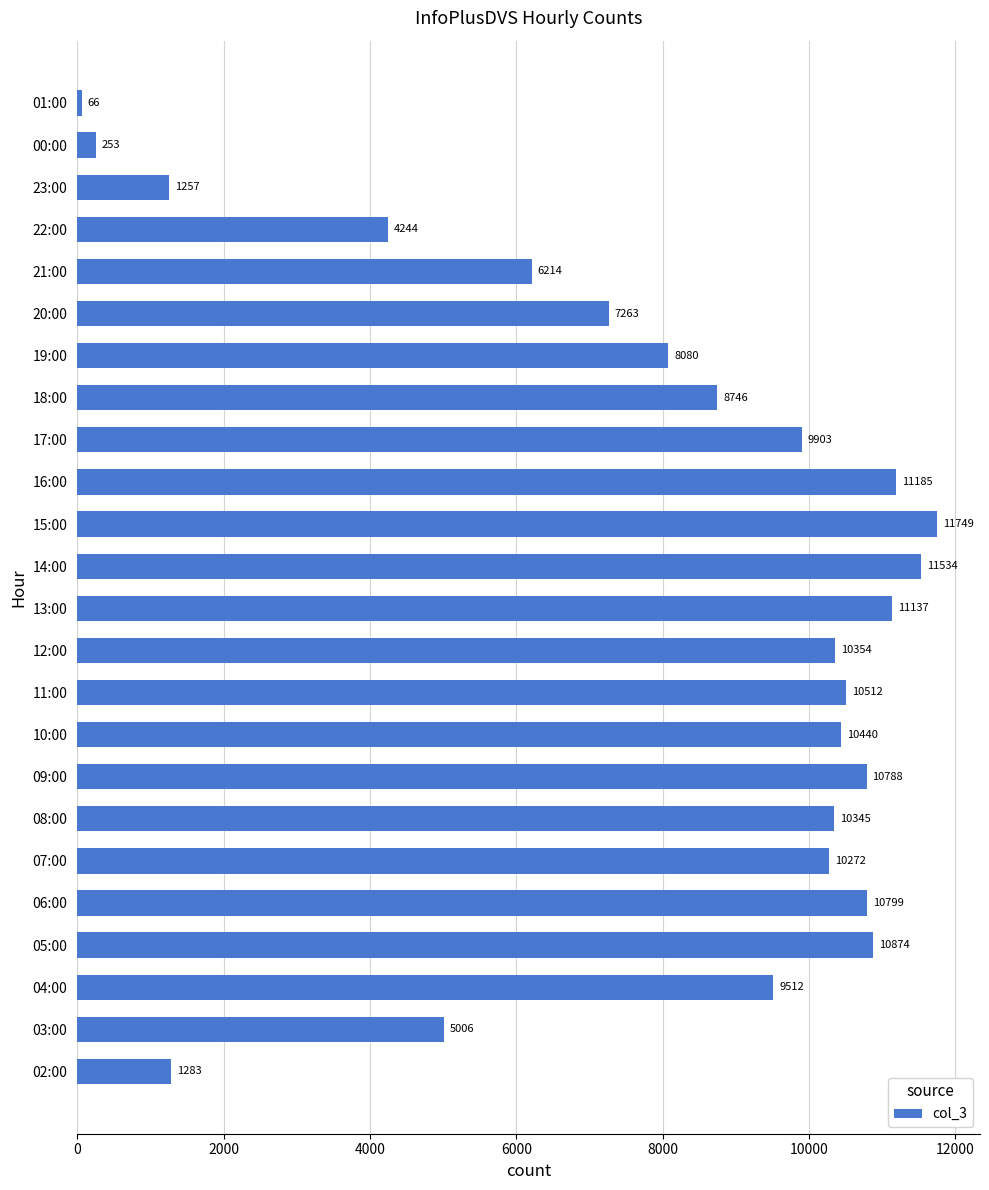

Reading bottom to top, list all the values displayed in this chart.

1283	5006	9512	10874	10799	10272	10345	10788	10440	10512	10354	11137	11534	11749	11185	9903	8746	8080	7263	6214	4244	1257	253	66